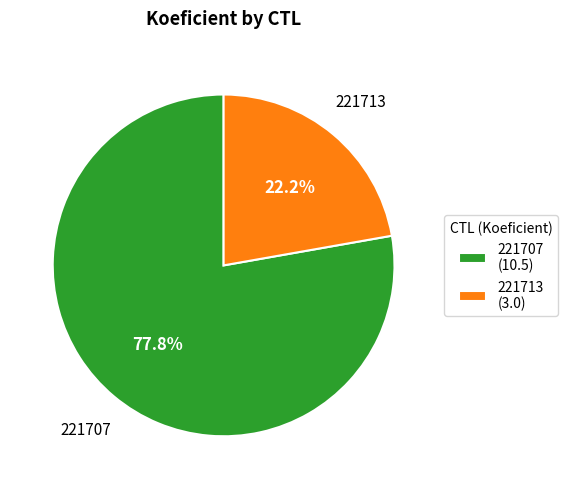

Between 221713 (3.0) and 221707 (10.5), which is larger?

221707 (10.5)